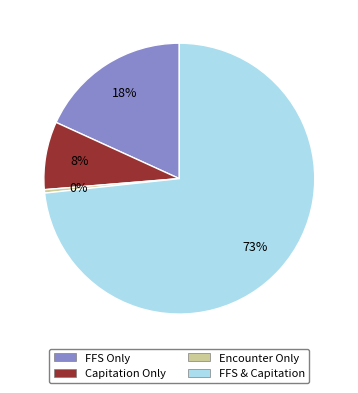

Which slice represents more than half of the pie?

FFS & Capitation